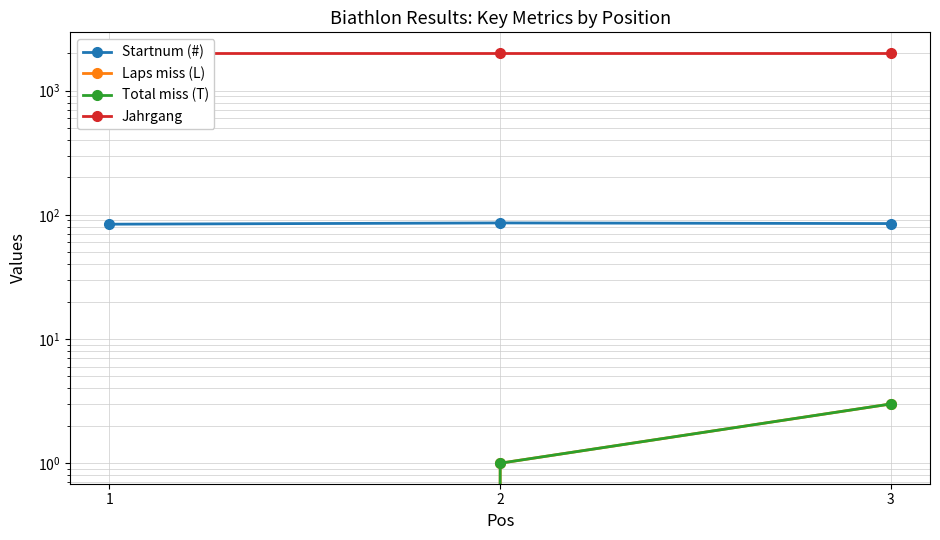

Which category has the highest value in the Total miss (T) series?

3